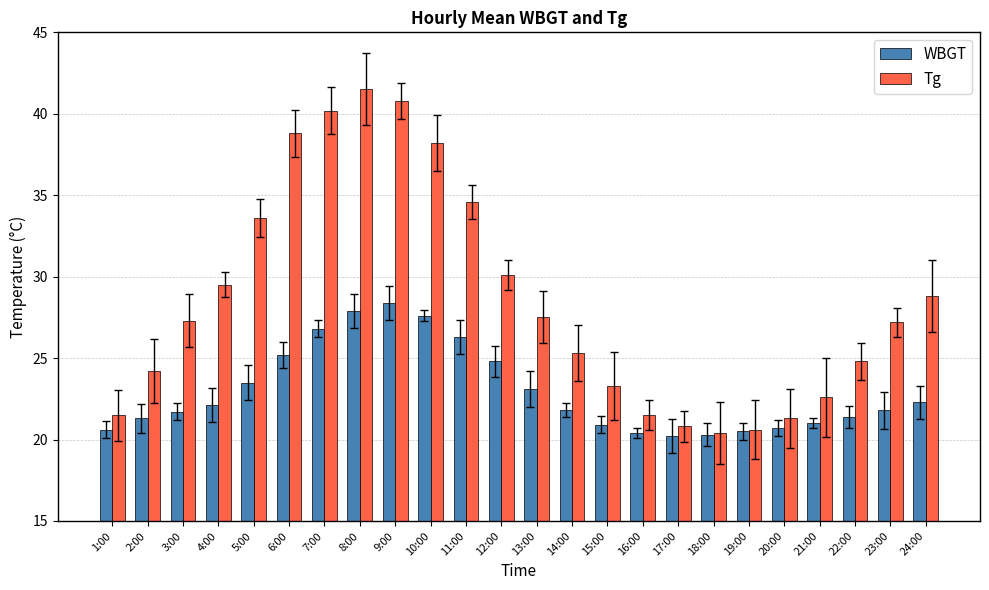

Between 11:00 and 8:00, which is larger?

8:00